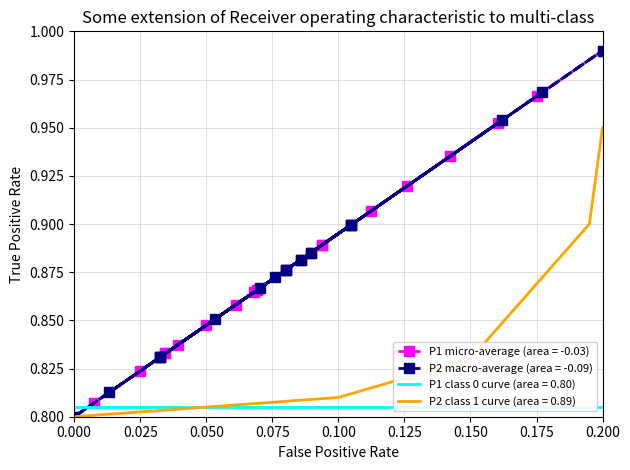

The P2 class 1 curve (area = 0.89) series shows 1.1 at 0.100. True or false?

False